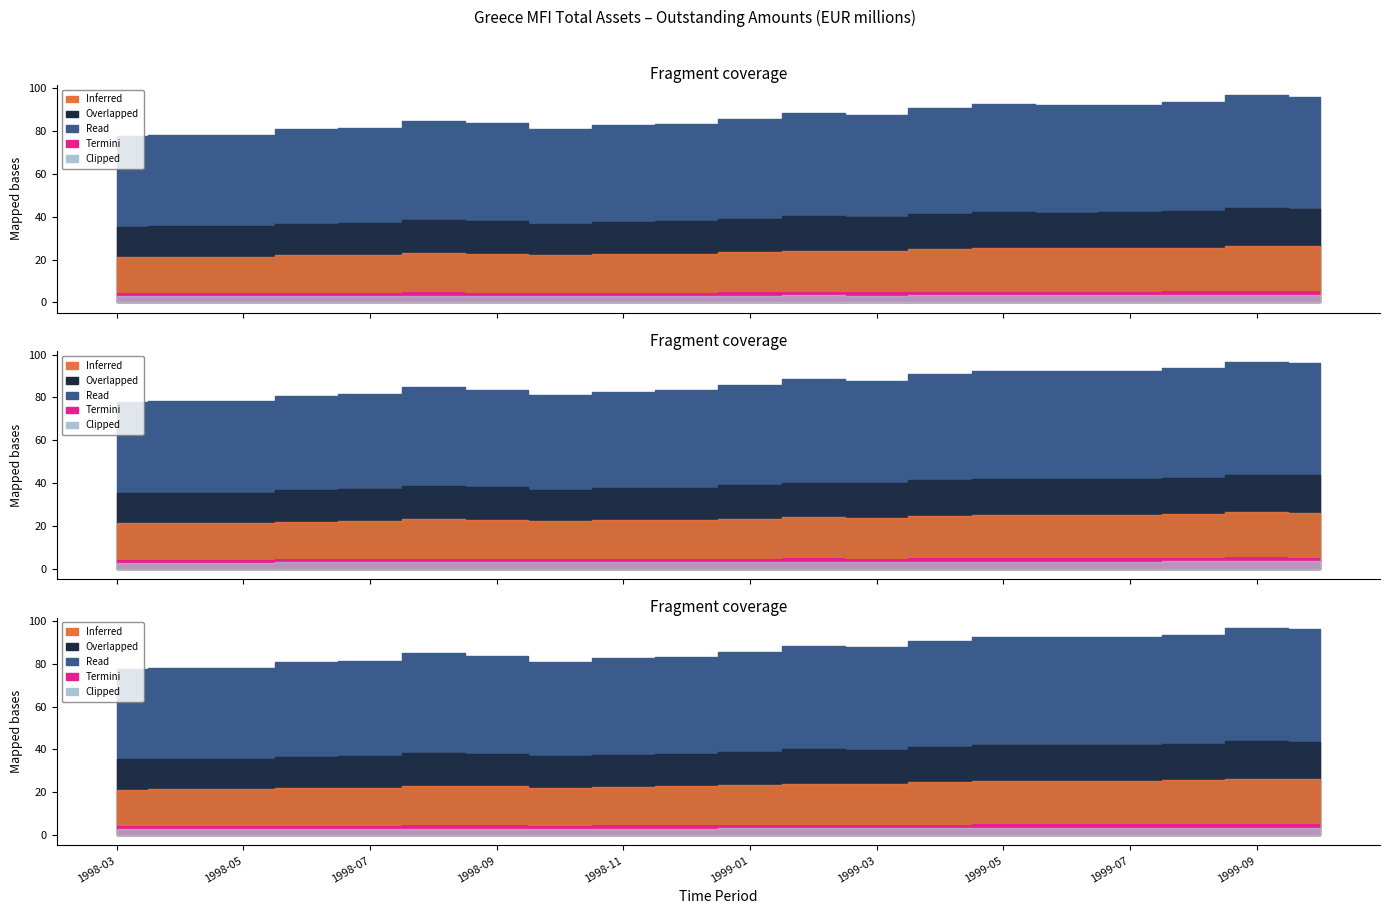

Rank the categories by value from highest to lowest.

1999-09, 1999-10, 1999-08, 1999-05, 1999-07, 1999-06, 1999-04, 1999-02, 1999-03, 1999-01, 1998-08, 1998-09, 1998-12, 1998-11, 1998-07, 1998-10, 1998-06, 1998-04, 1998-05, 1998-03